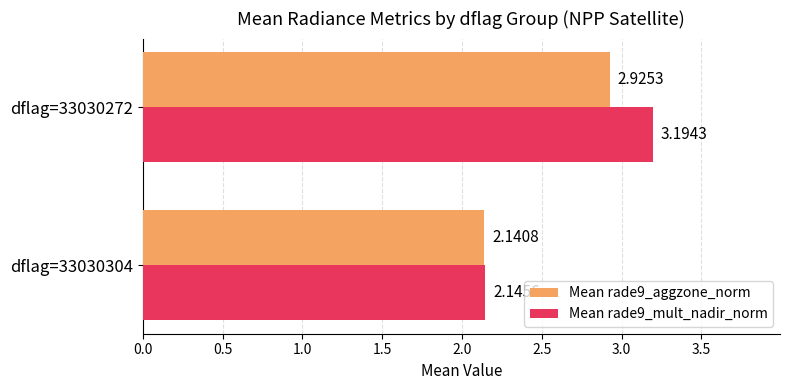

List the labels in order of Mean rade9_aggzone_norm value, largest first.

dflag=33030272, dflag=33030304